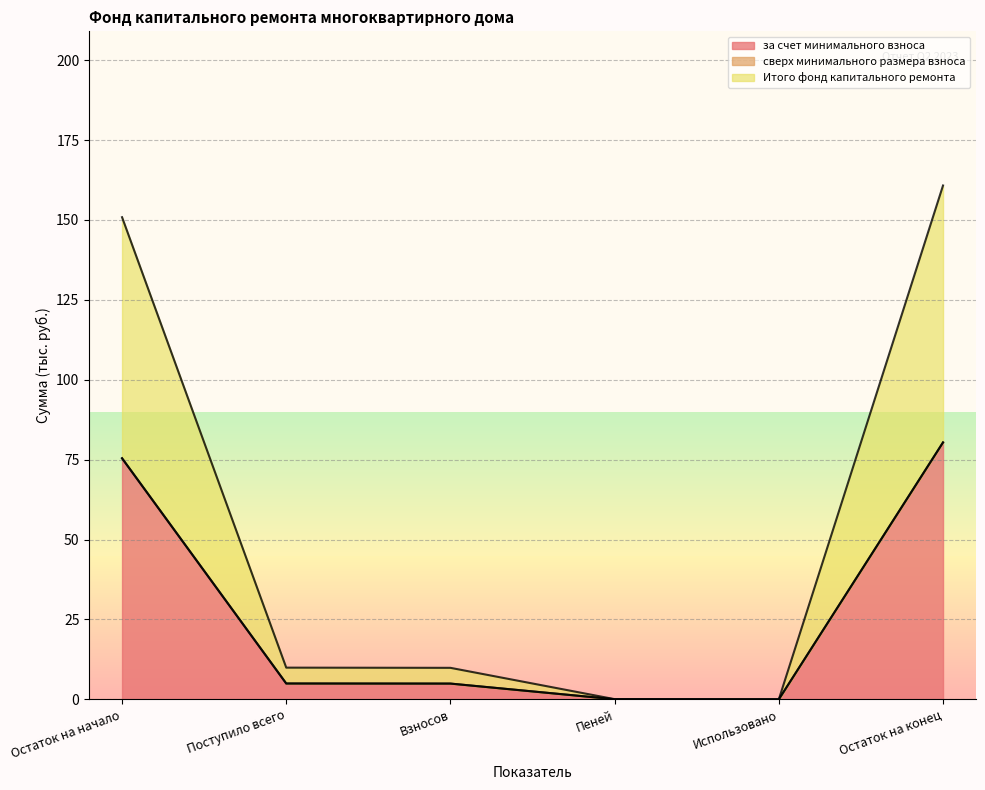

Rank the categories by за счет минимального взноса value from lowest to highest.

Использовано, Пеней, Взносов, Поступило всего, Остаток на начало, Остаток на конец